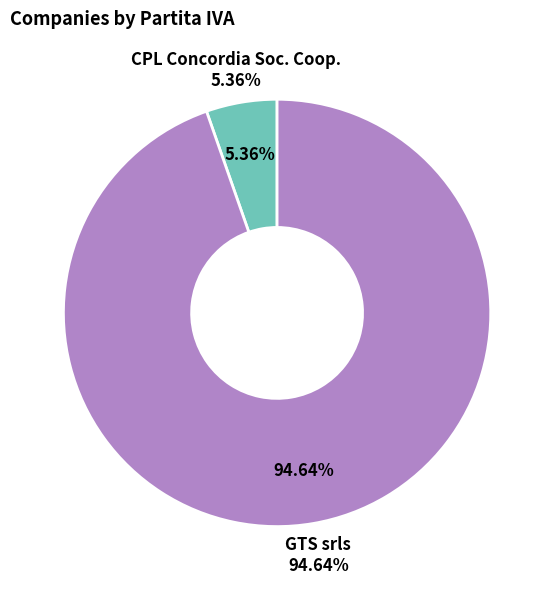

Is it true that GTS srls is 95% of the pie?

True